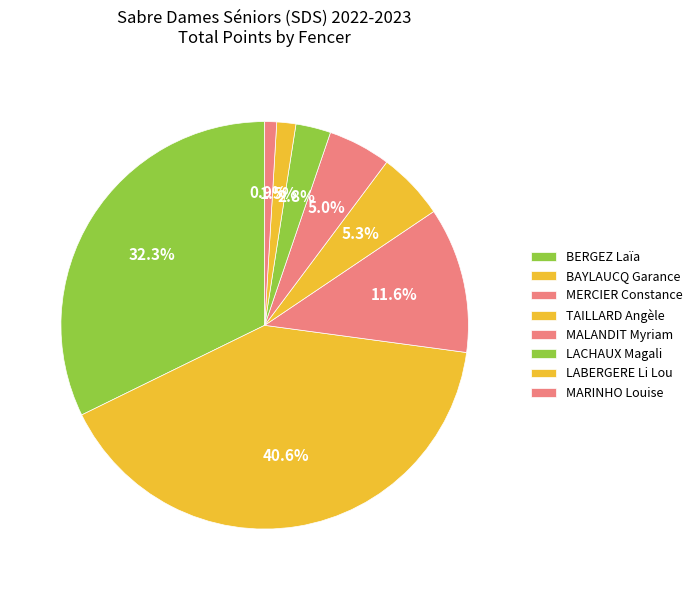

Combined, do LACHAUX Magali and MERCIER Constance account for over 50%?

No